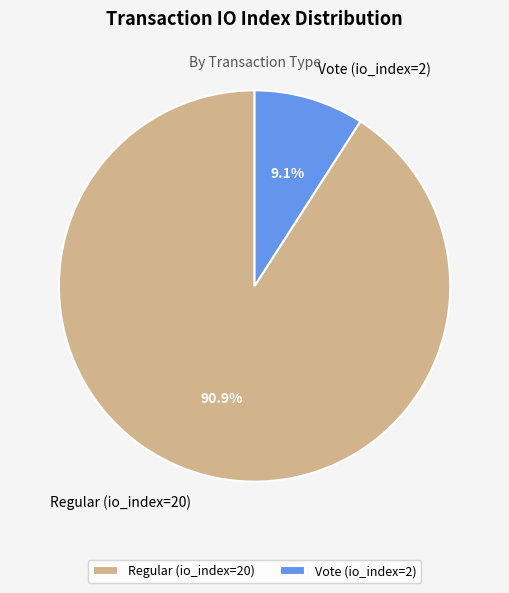

True or false: Regular (io_index=20) accounts for 82% of the total.

False